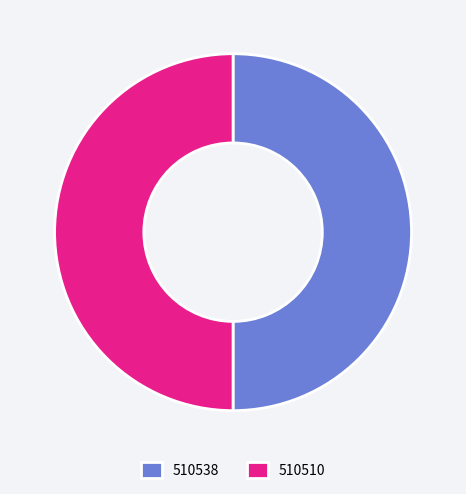

What is the ratio of the value at 510538 to the value at 510510?

1.0